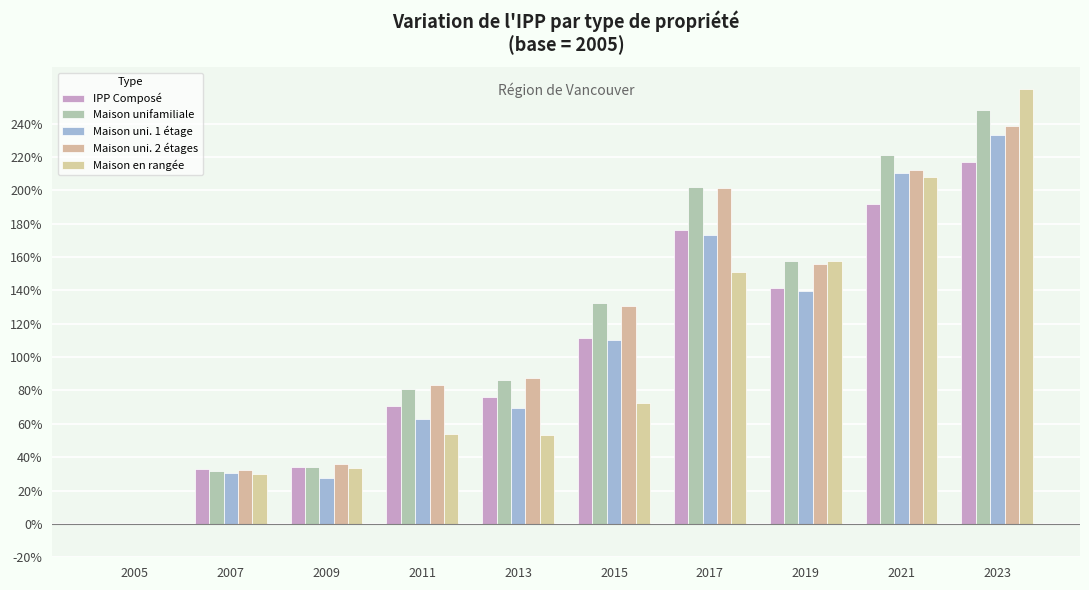

How many positive values does the IPP Composé series have?

9